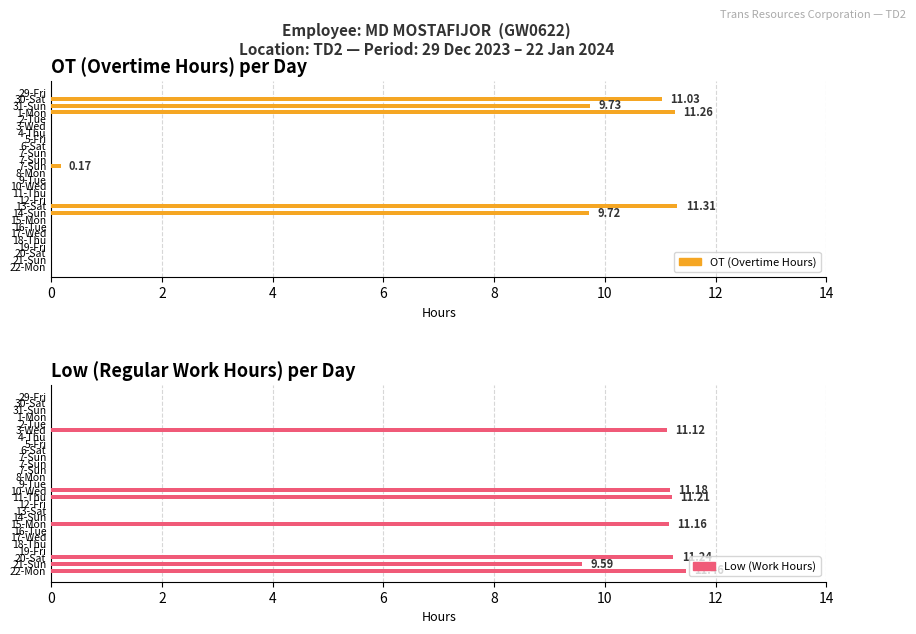

How many categories are shown in the chart?

27